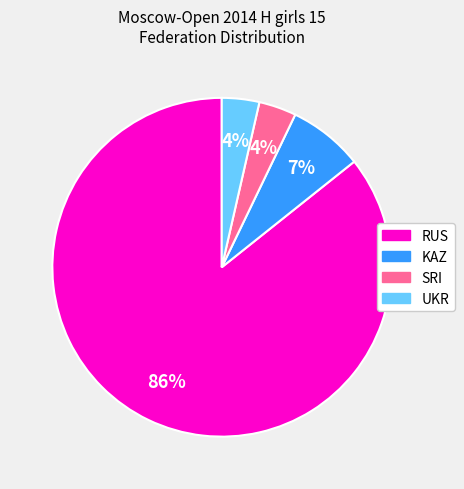

Approximately how many times larger is the value at UKR compared to SRI?

1.0